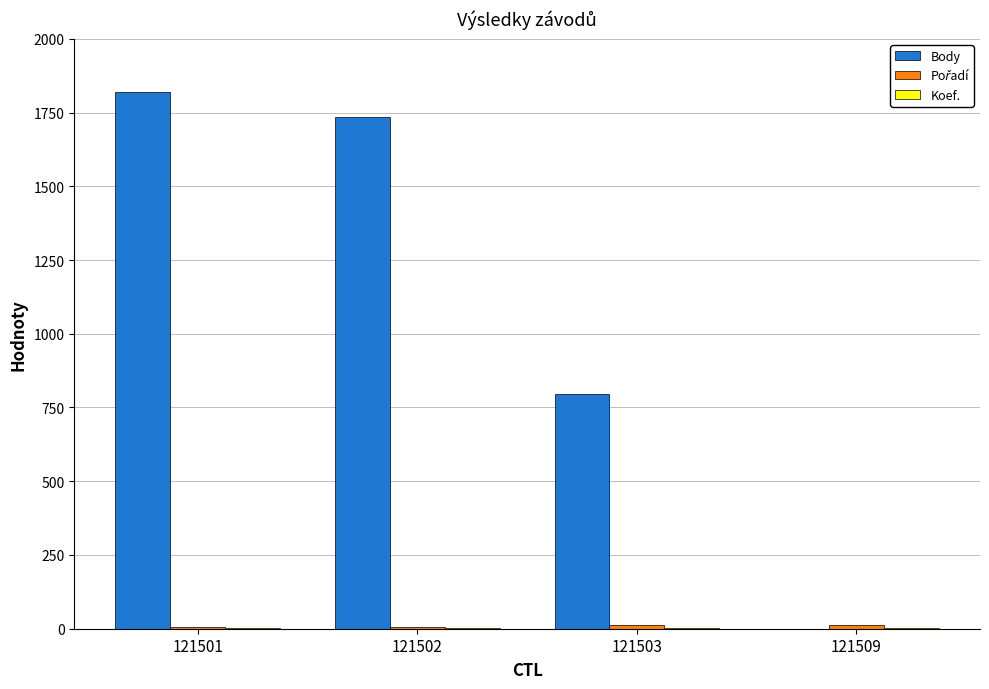

The value of Body at 121502 is 1734. True or false?

True